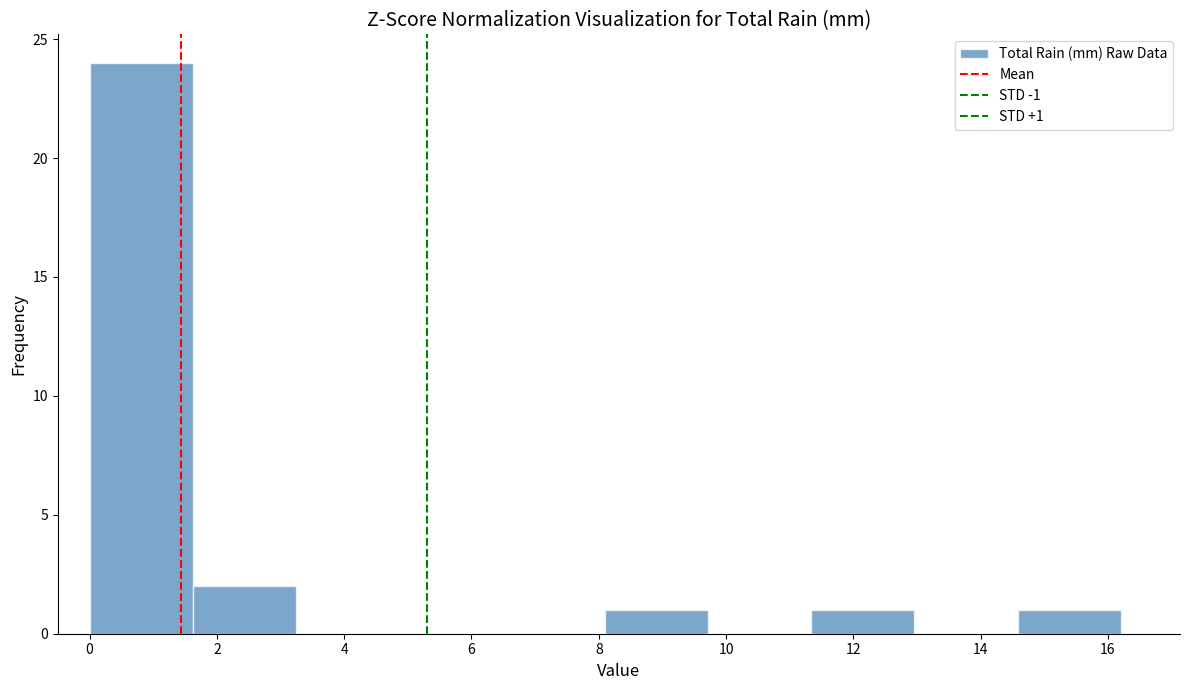

Which range on the x-axis has the tallest bar?

0.00 to 1.62